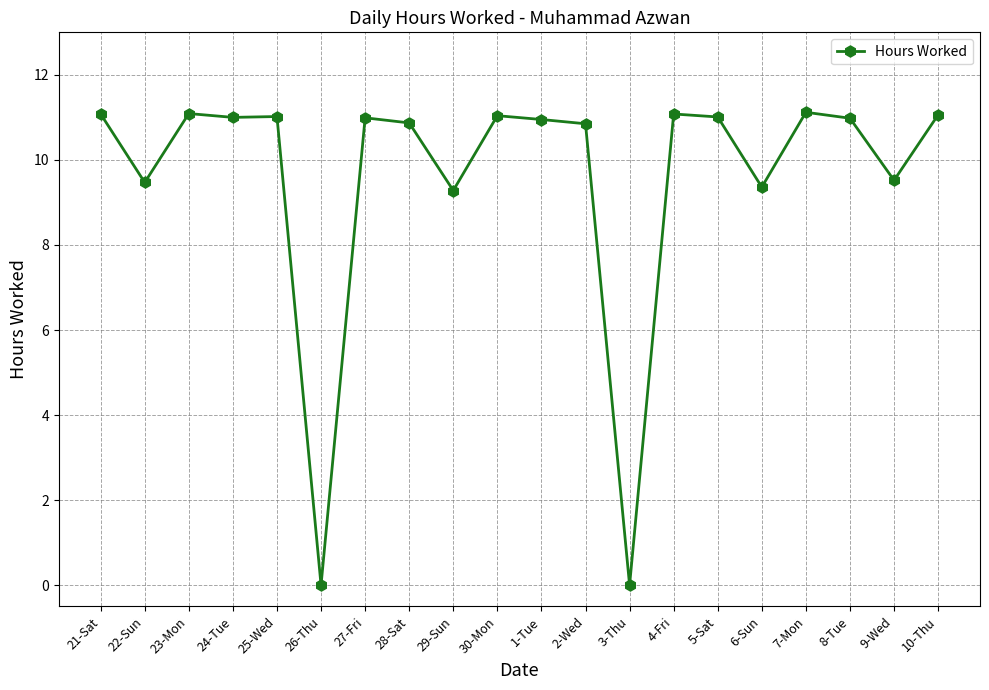

Where does the data first go above 10?

21-Sat